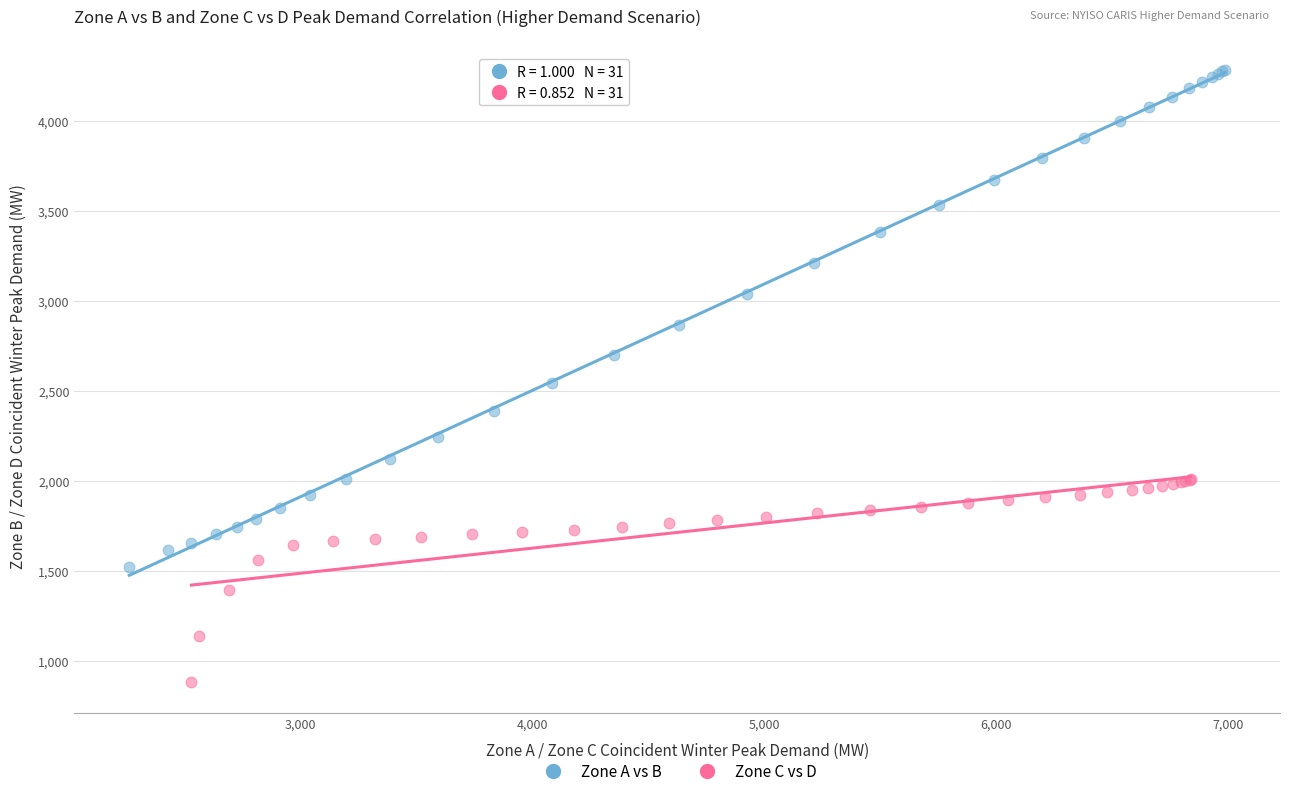

Which series contains the highest Y value?

Zone A vs B